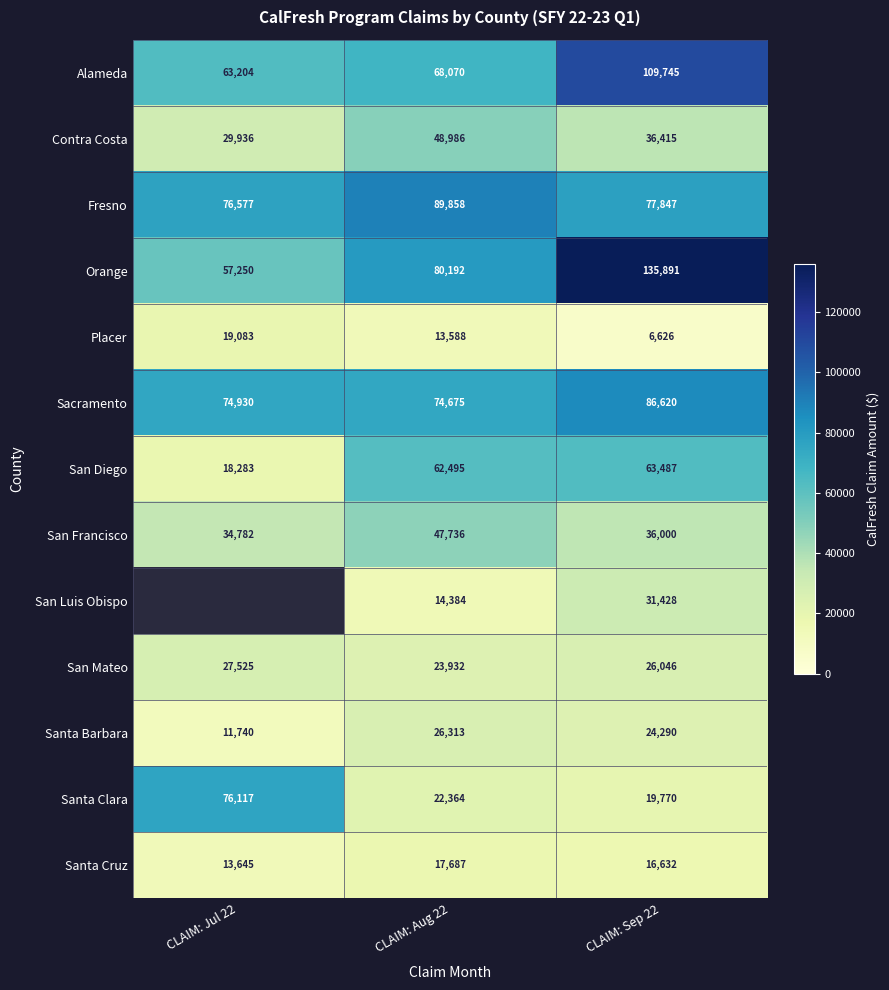

What value does the Santa Barbara series have at CLAIM: Sep 22?

24290